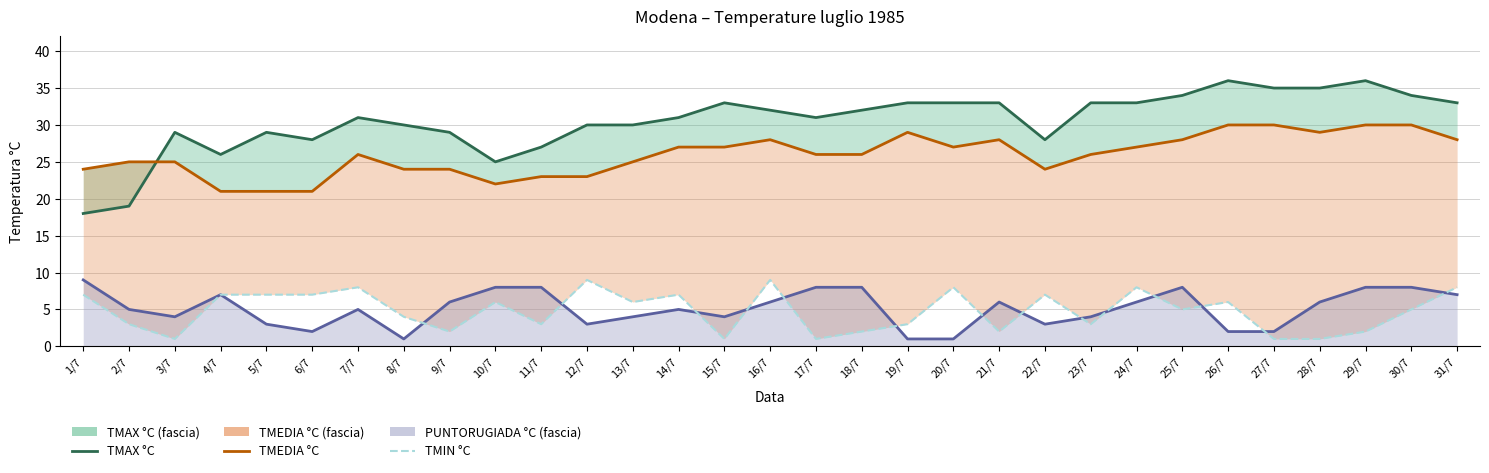

At which category does TMEDIA °C reach its first local valley?

10/7